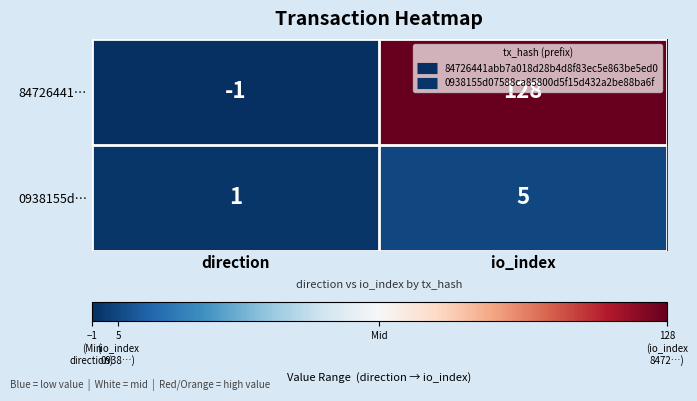

Which category has the highest value in the 84726441… series?

io_index